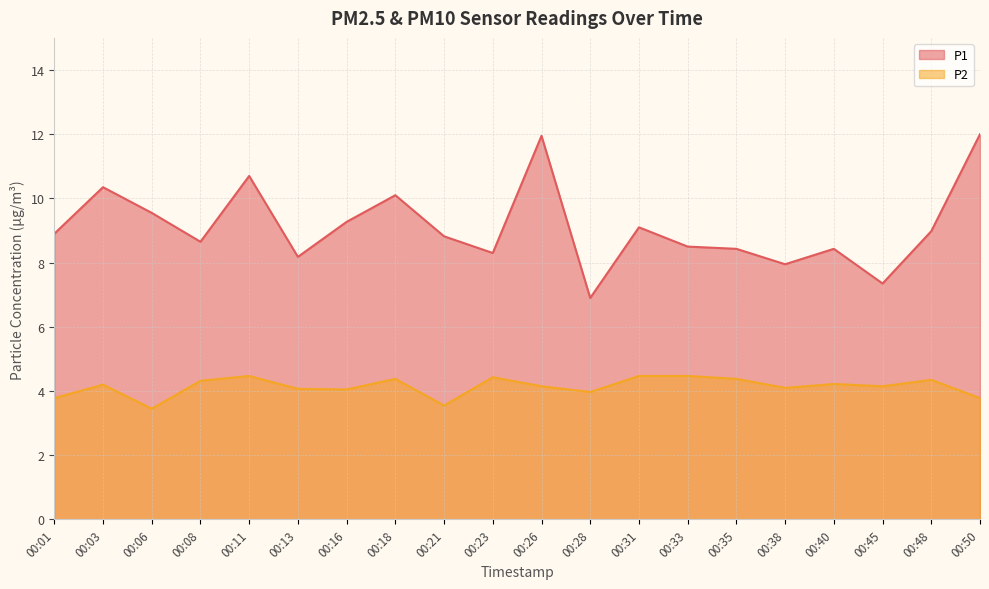

True or false: P2 and P1 cross at least once.

False